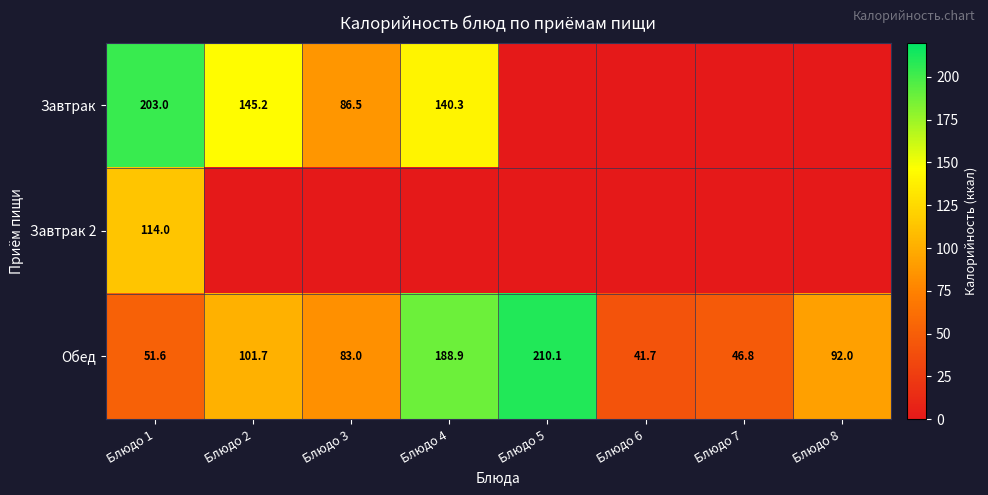

At how many categories does at least one series exceed 184?

3